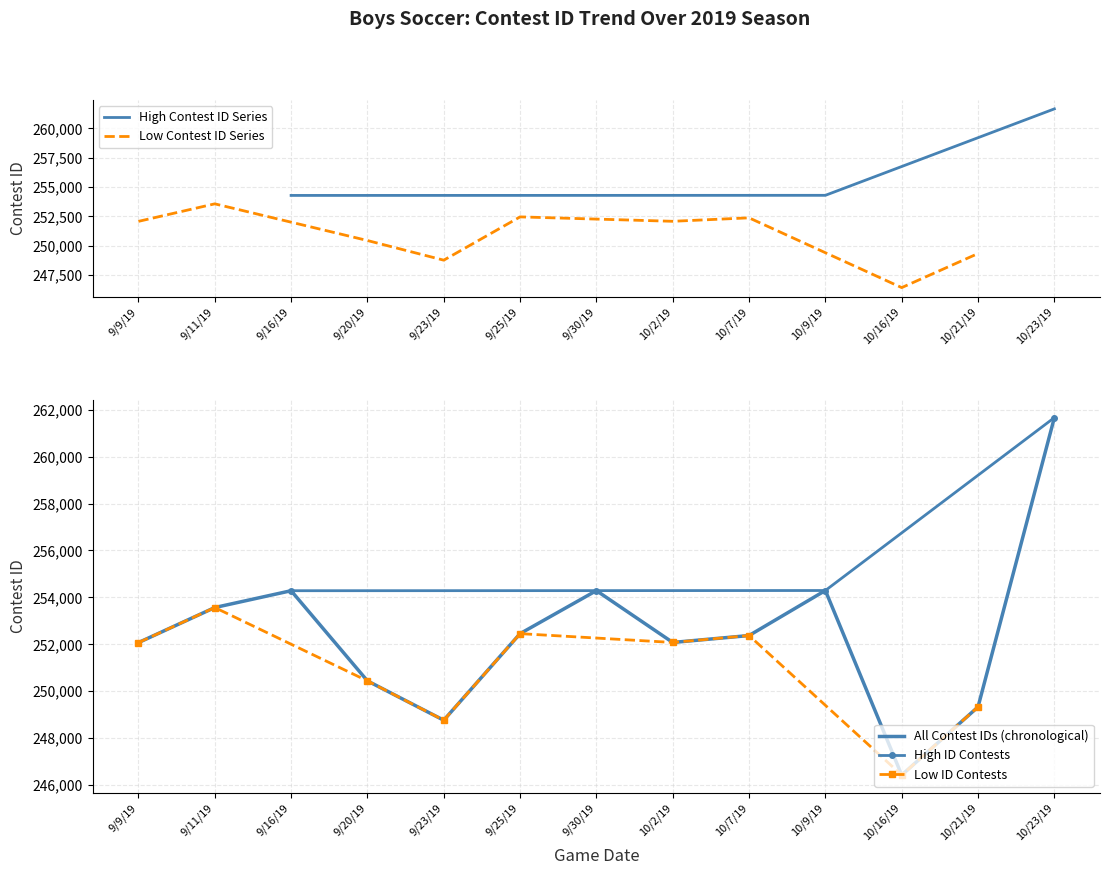

How many data points are above 252373?

6